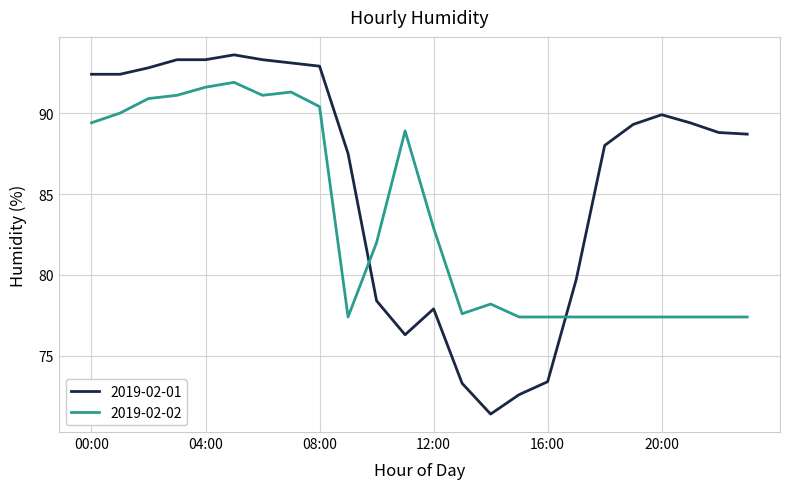

Which series has the largest total across all categories?

2019-02-01